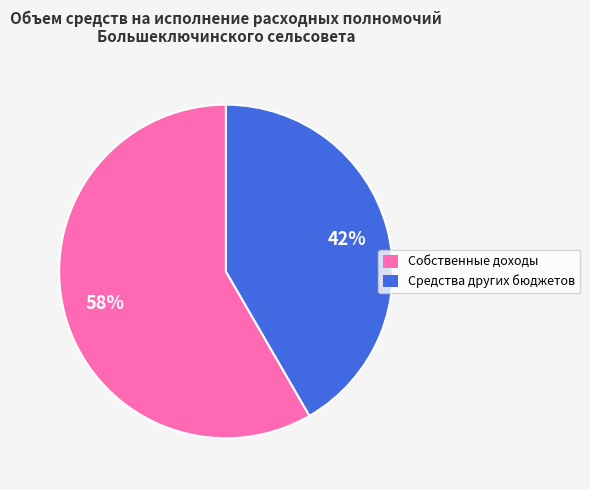

What is the ratio of the value at Средства других бюджетов to the value at Собственные доходы?

0.7